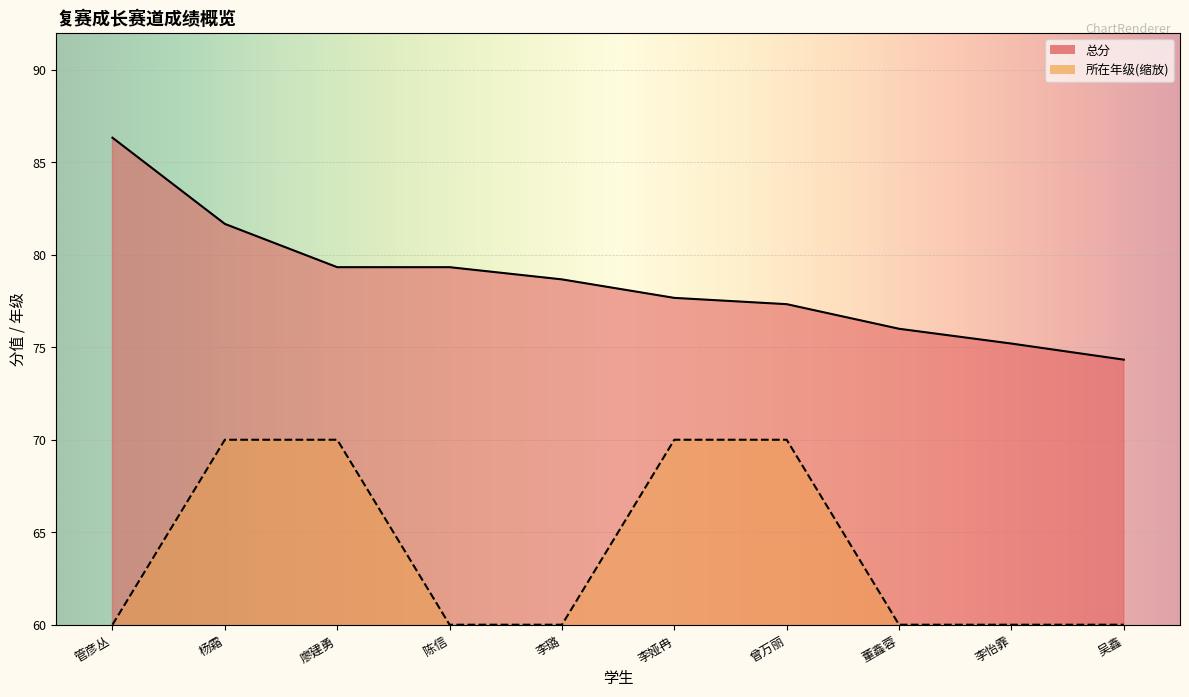

How many data points in 总分 are above 78?

5